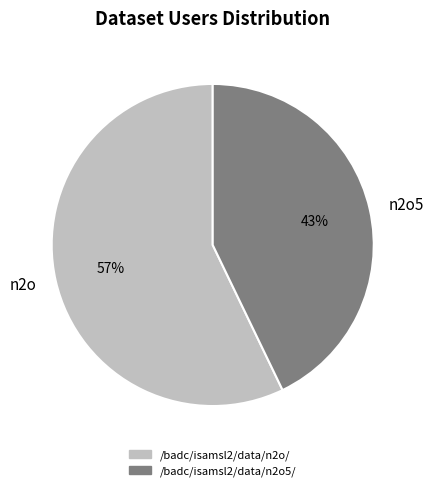

Between /badc/isamsl2/data/n2o5/ and /badc/isamsl2/data/n2o/, which is larger?

/badc/isamsl2/data/n2o/